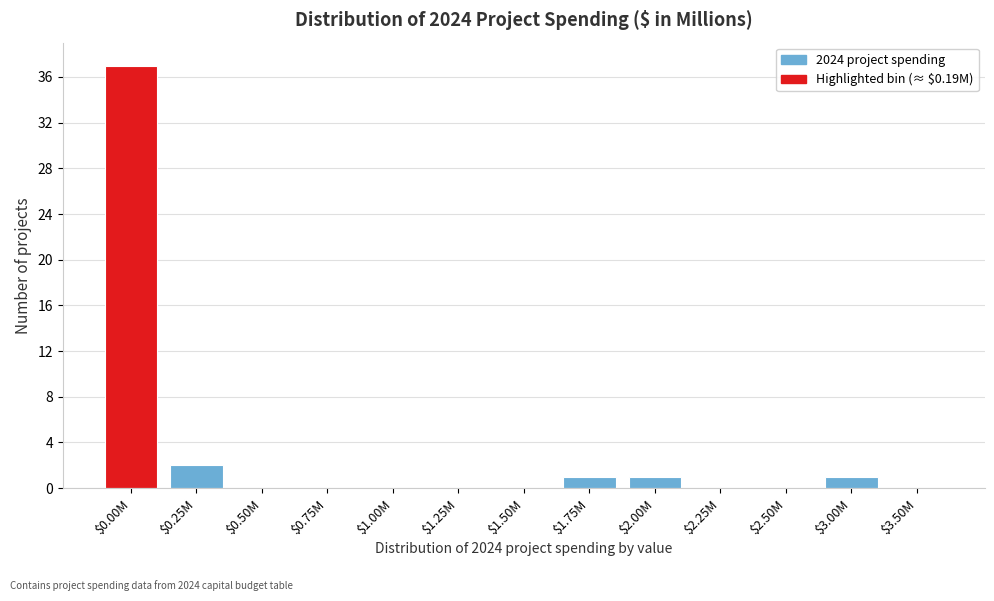

At which category does the chart reach its peak across all series?

$0.00M